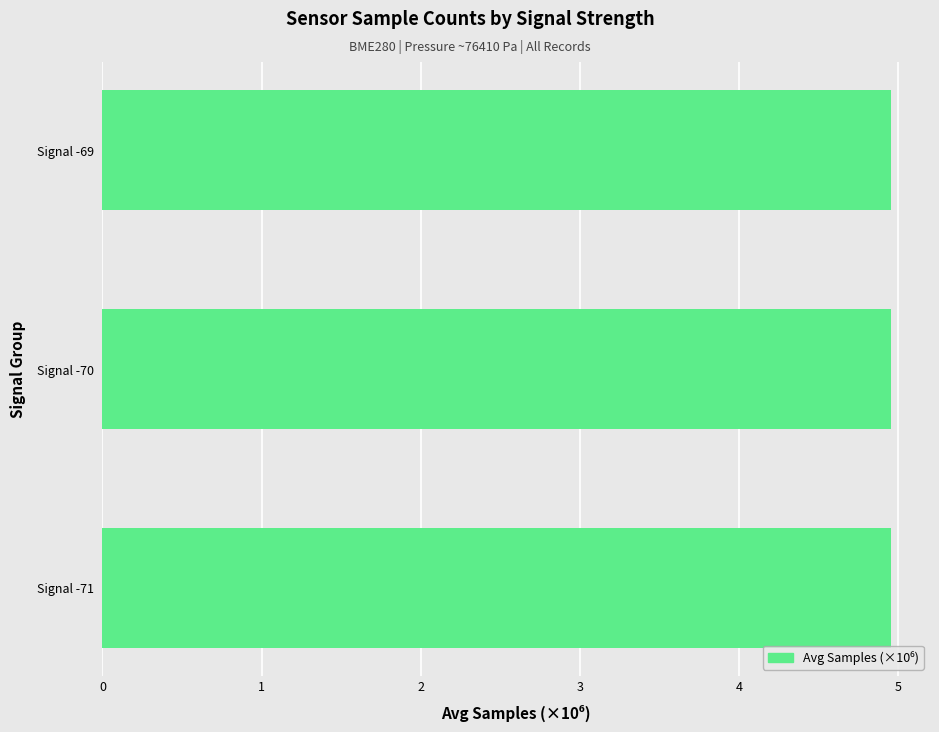

The value at Signal -69 is 7.4. True or false?

False